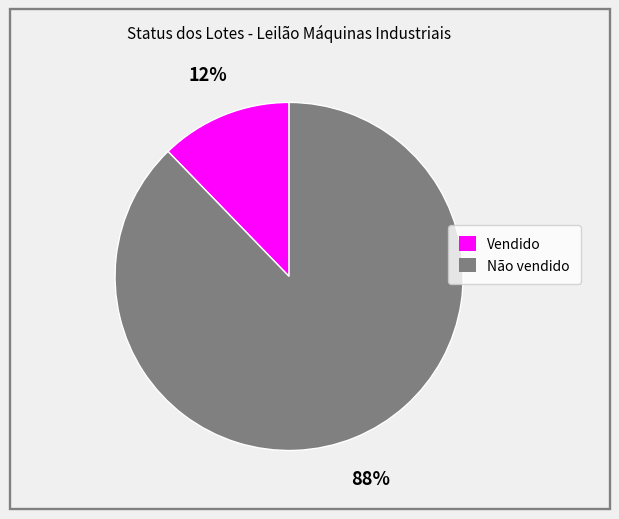

Which category accounts for the majority?

Não vendido